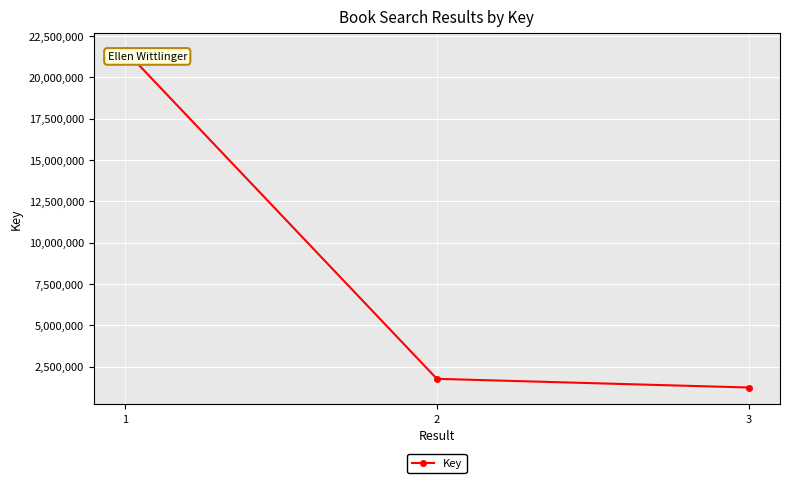

List the labels in order of value, largest first.

1, 2, 3